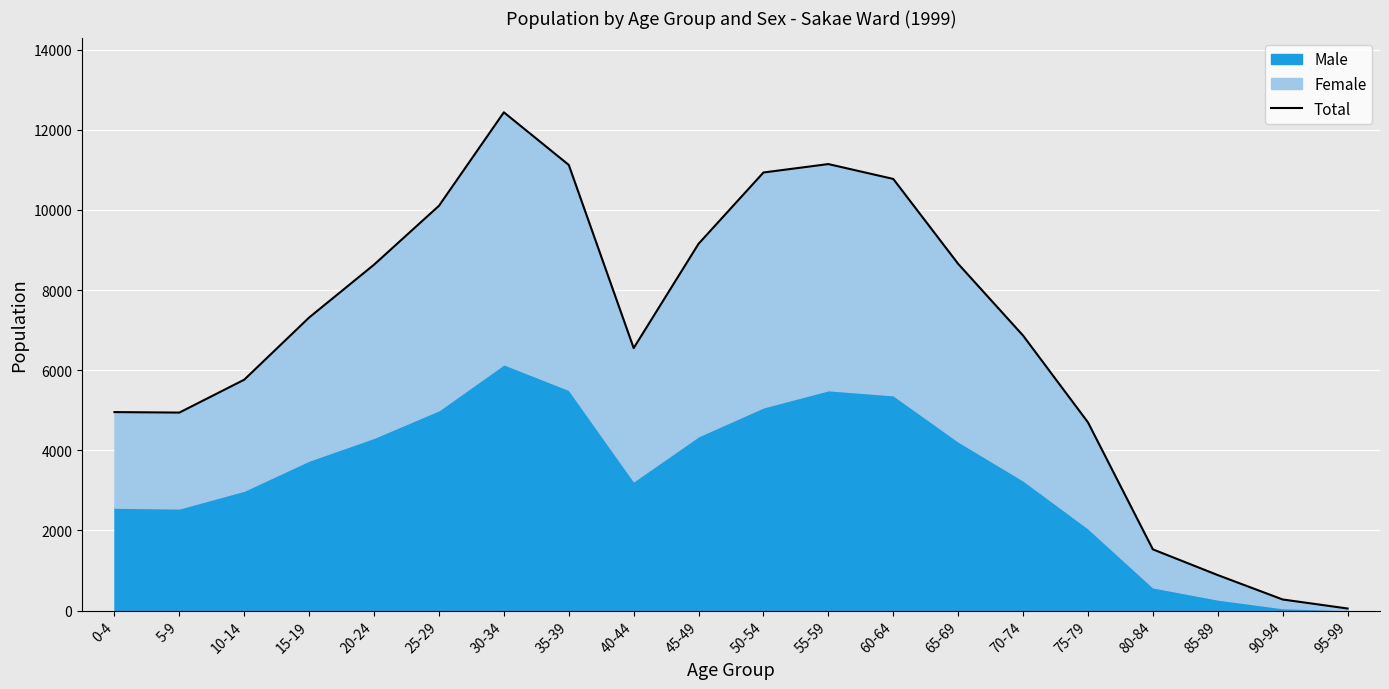

Read the value at 55-59.

11143